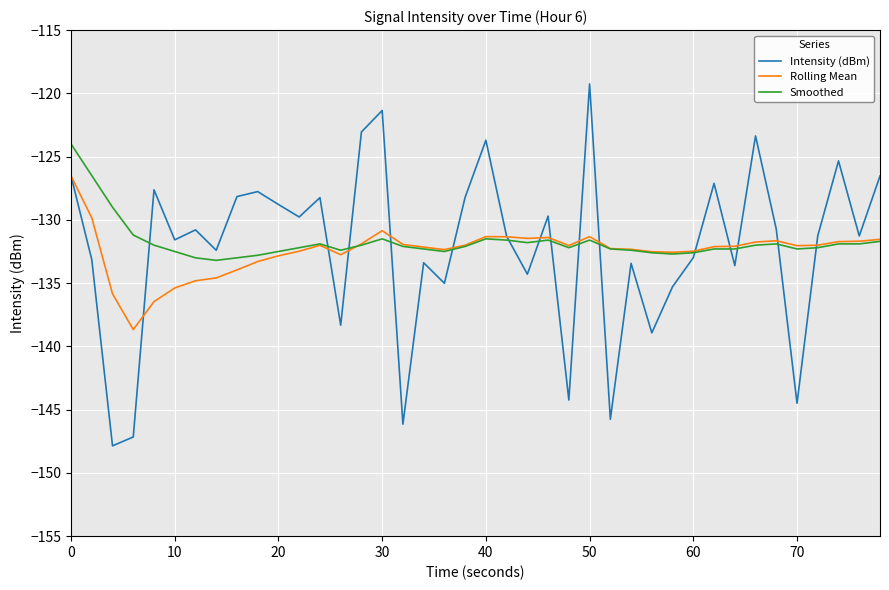

Rank the series by their maximum value, from lowest to highest.

Rolling Mean, Smoothed, Intensity (dBm)